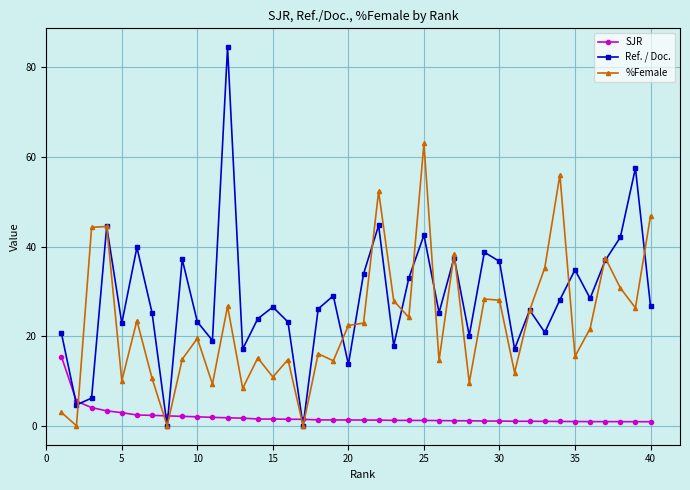

What is the greatest value displayed?

84.5